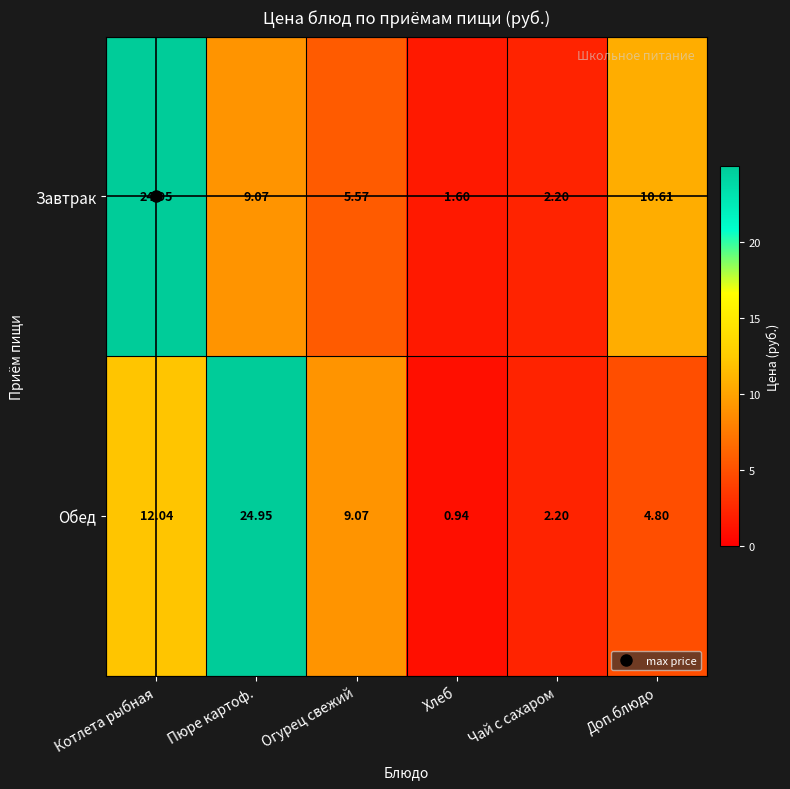

At which category is the sum across all series the highest?

Котлета рыбная